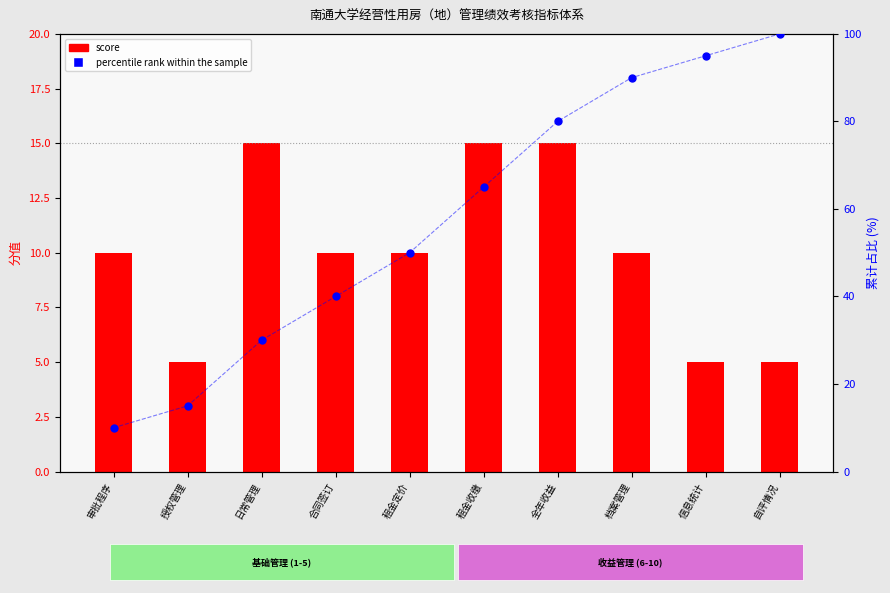

Which series contains the lowest Y value?

score